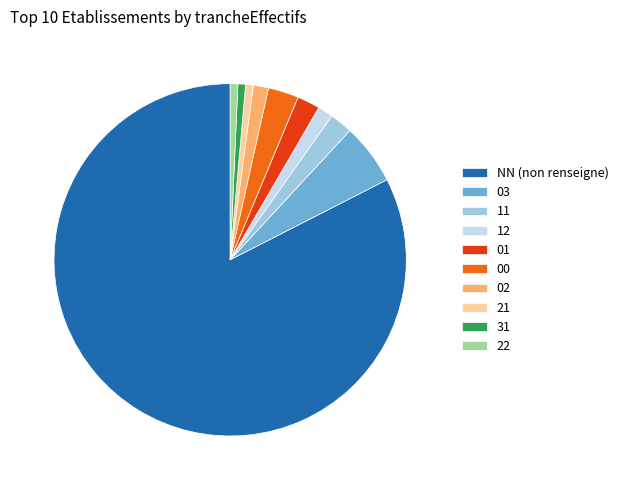

What is the largest slice in the pie chart?

NN